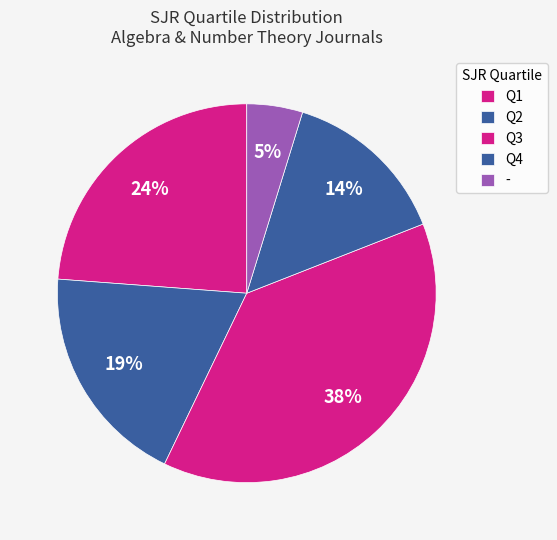

The Q4 slice represents 14% of the pie. True or false?

True